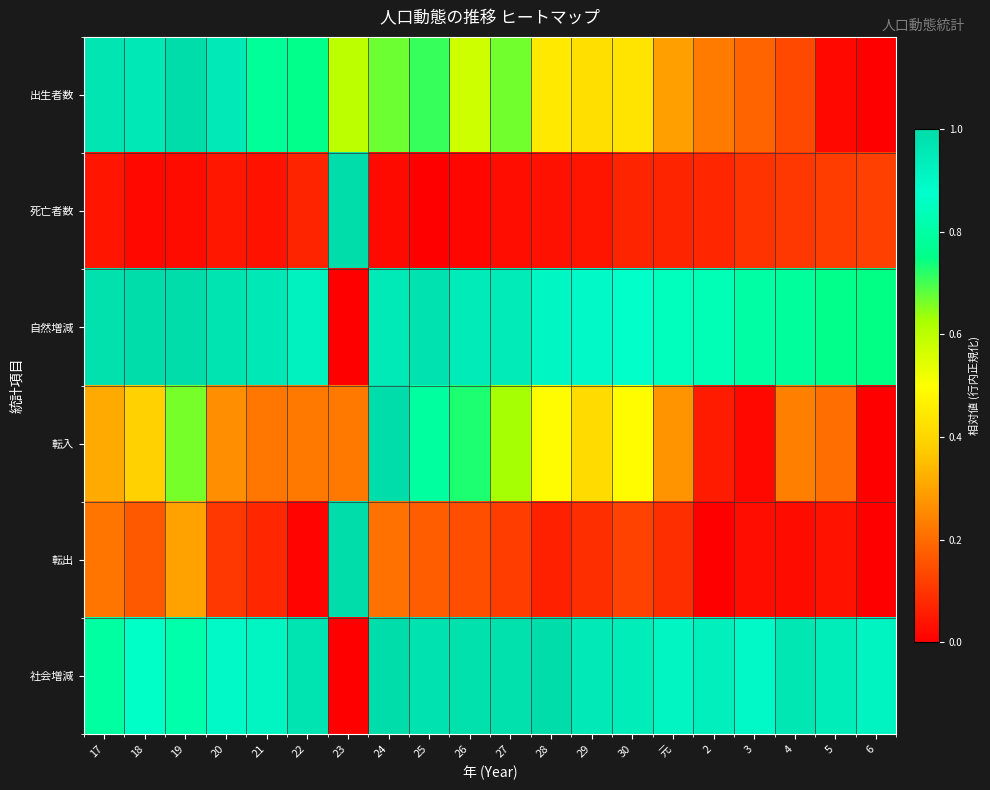

Reading right to left, extract all data points from this chart.

出生者数: 6=0.0	5=0.0	4=0.1	3=0.2	2=0.2	元=0.3	30=0.4	29=0.4	28=0.4	27=0.7	26=0.6	25=0.7	24=0.7	23=0.6	22=0.8	21=0.8	20=0.9	19=1.0	18=1.0	17=1.0
死亡者数: 6=0.1	5=0.1	4=0.1	3=0.1	2=0.1	元=0.1	30=0.1	29=0.0	28=0.0	27=0.0	26=0.0	25=0.0	24=0.0	23=1.0	22=0.1	21=0.0	20=0.0	19=0.0	18=0.0	17=0.0
自然増減: 6=0.7	5=0.8	4=0.8	3=0.8	2=0.8	元=0.8	30=0.9	29=0.9	28=0.9	27=0.9	26=0.9	25=1.0	24=0.9	23=0.0	22=0.9	21=1.0	20=1.0	19=1.0	18=1.0	17=1.0
転入: 6=0.0	5=0.2	4=0.2	3=0.0	2=0.1	元=0.3	30=0.5	29=0.4	28=0.5	27=0.6	26=0.7	25=0.8	24=1.0	23=0.2	22=0.2	21=0.2	20=0.3	19=0.7	18=0.4	17=0.3
転出: 6=0.0	5=0.0	4=0.0	3=0.0	2=0.0	元=0.1	30=0.1	29=0.1	28=0.1	27=0.1	26=0.1	25=0.2	24=0.2	23=1.0	22=0.0	21=0.1	20=0.1	19=0.3	18=0.2	17=0.2
社会増減: 6=0.9	5=0.9	4=1.0	3=0.9	2=0.9	元=0.9	30=0.9	29=1.0	28=1.0	27=1.0	26=1.0	25=1.0	24=1.0	23=0.0	22=1.0	21=0.9	20=0.9	19=0.8	18=0.9	17=0.8